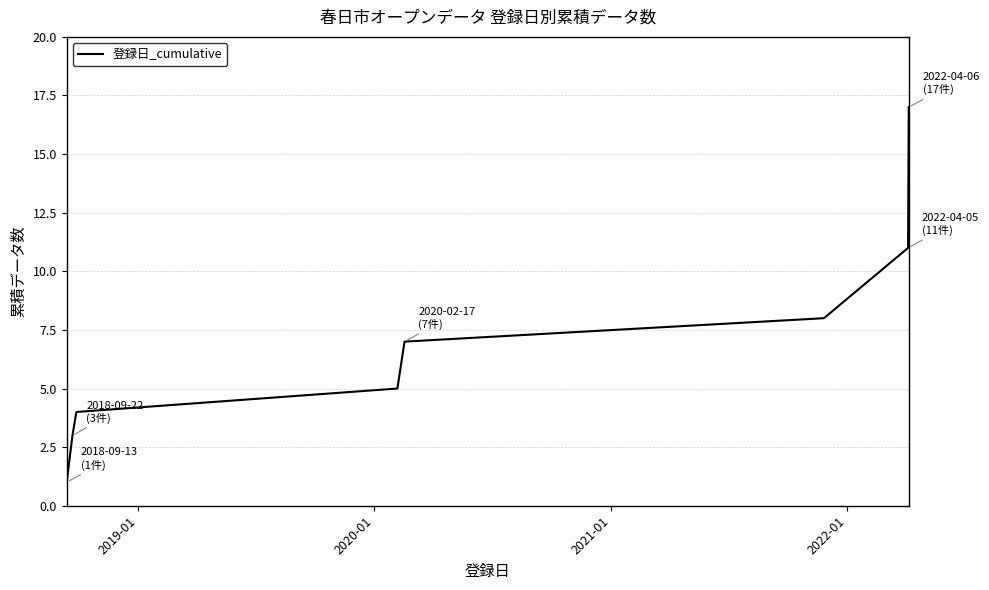

True or false: there are more than 0 points higher than both neighbors.

False